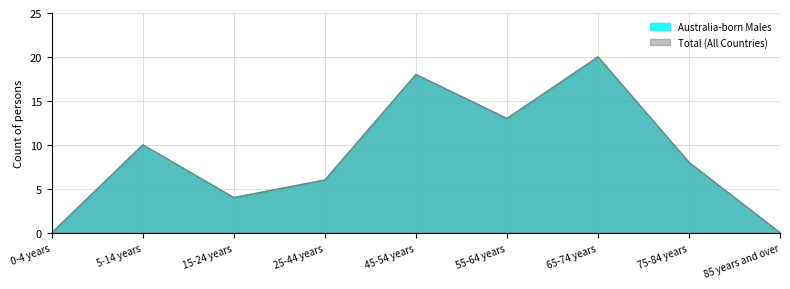

At which category is the sum across all series the highest?

65-74 years